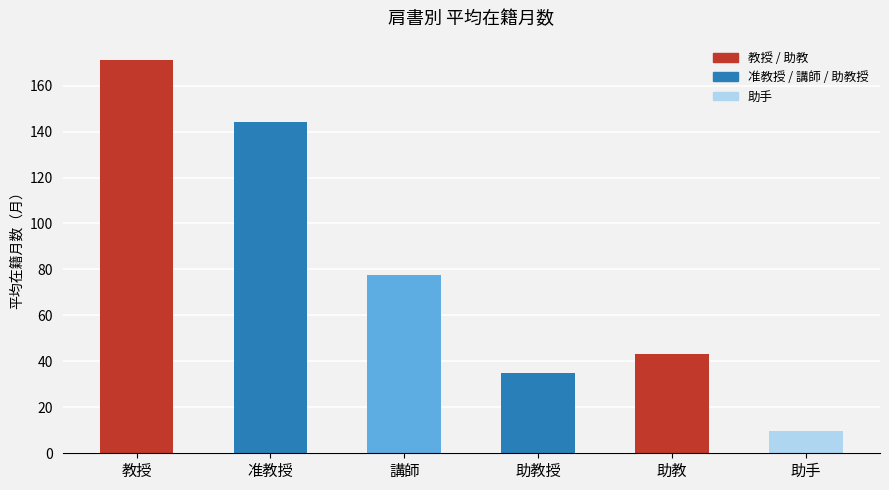

List the labels in order of value, smallest first.

助手, 助教授, 助教, 講師, 准教授, 教授